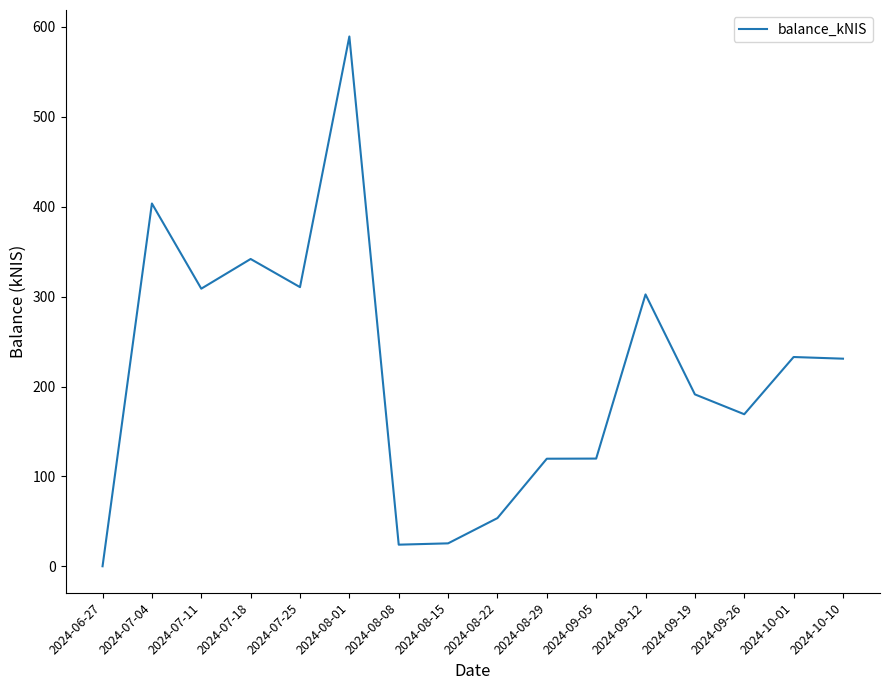

What is the change in value from 2024-07-25 to 2024-08-29?

-190.8